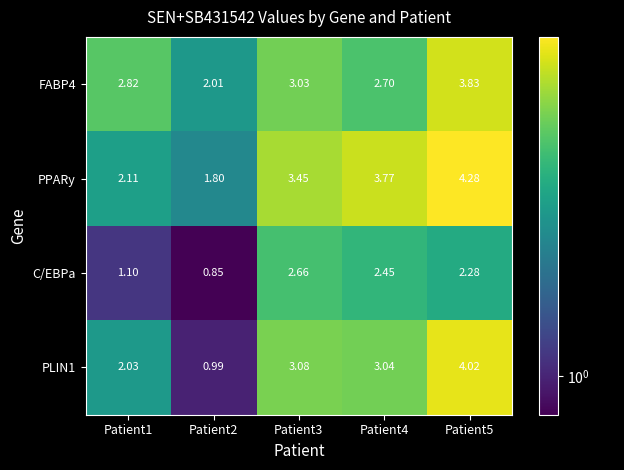

Between Patient1 and Patient4, which series saw the biggest shift?

PPARy